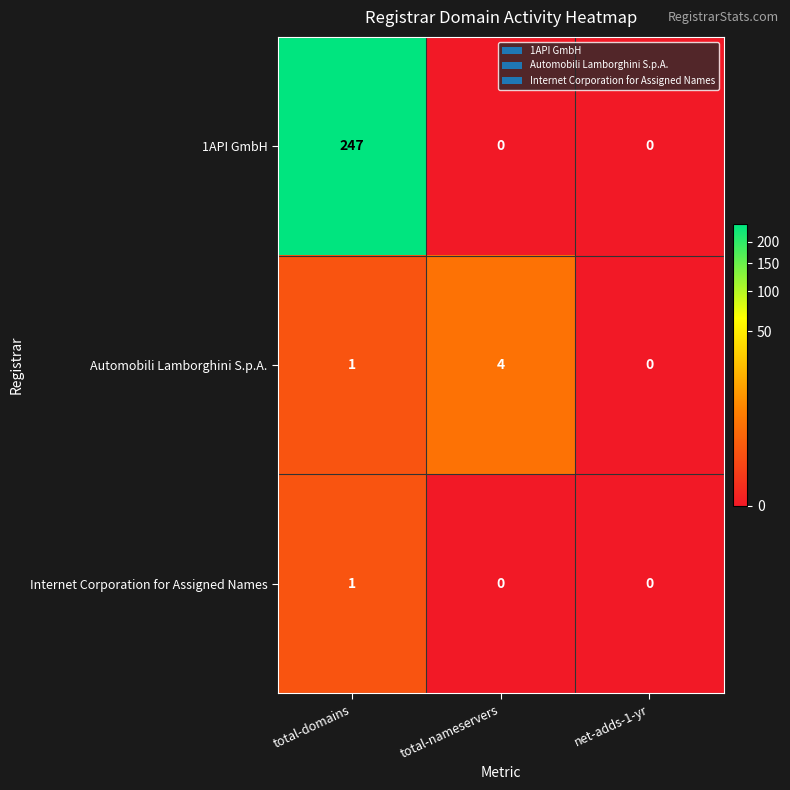

What is the difference between the Automobili Lamborghini S.p.A. values at total-nameservers and net-adds-1-yr?

4